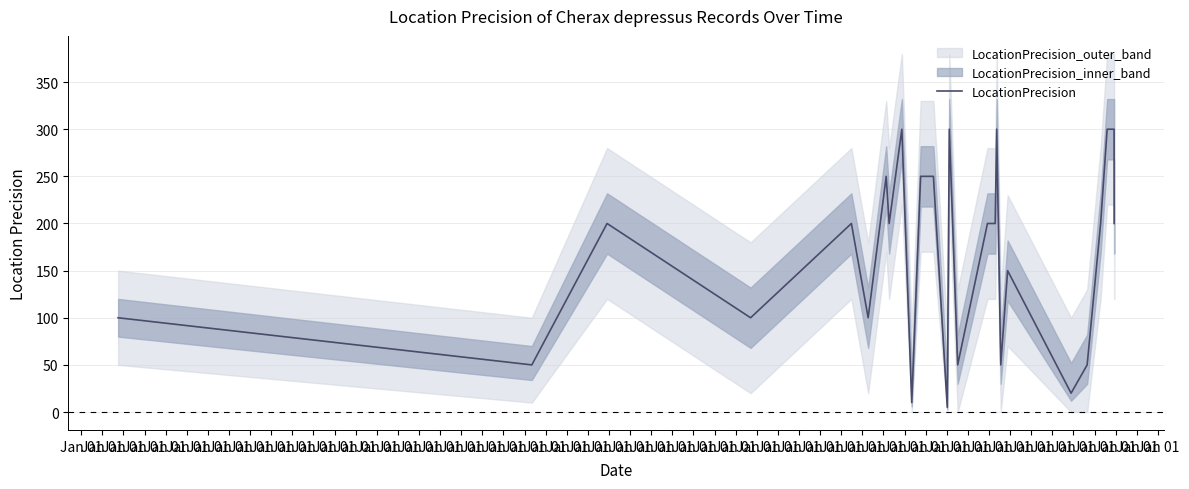

What is the smallest value displayed?

5